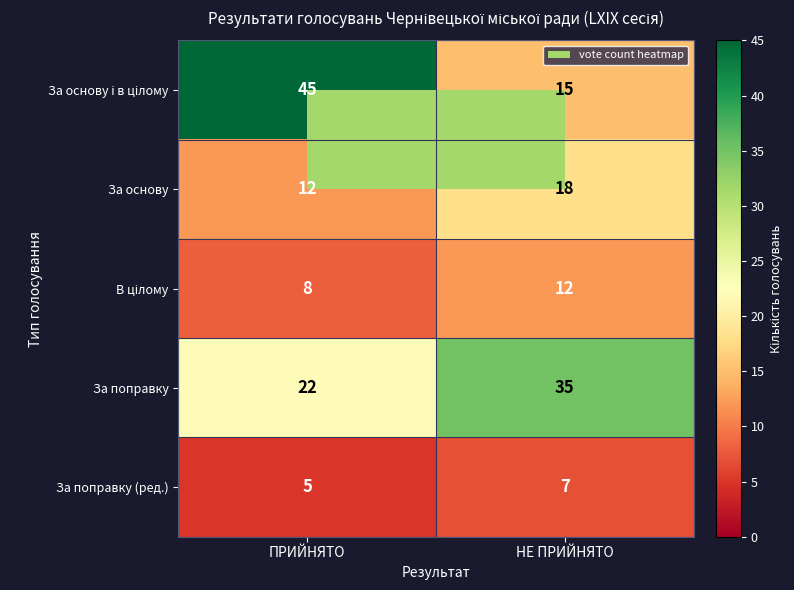

What is the sum of all За поправку (ред.) values?

12